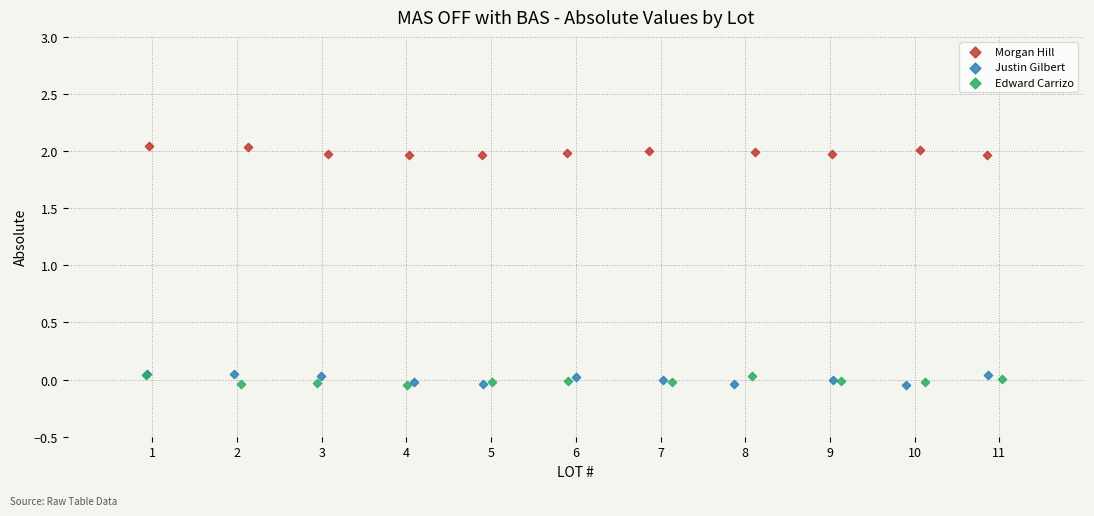

What are all the series names shown in the legend?

Morgan Hill, Justin Gilbert, Edward Carrizo